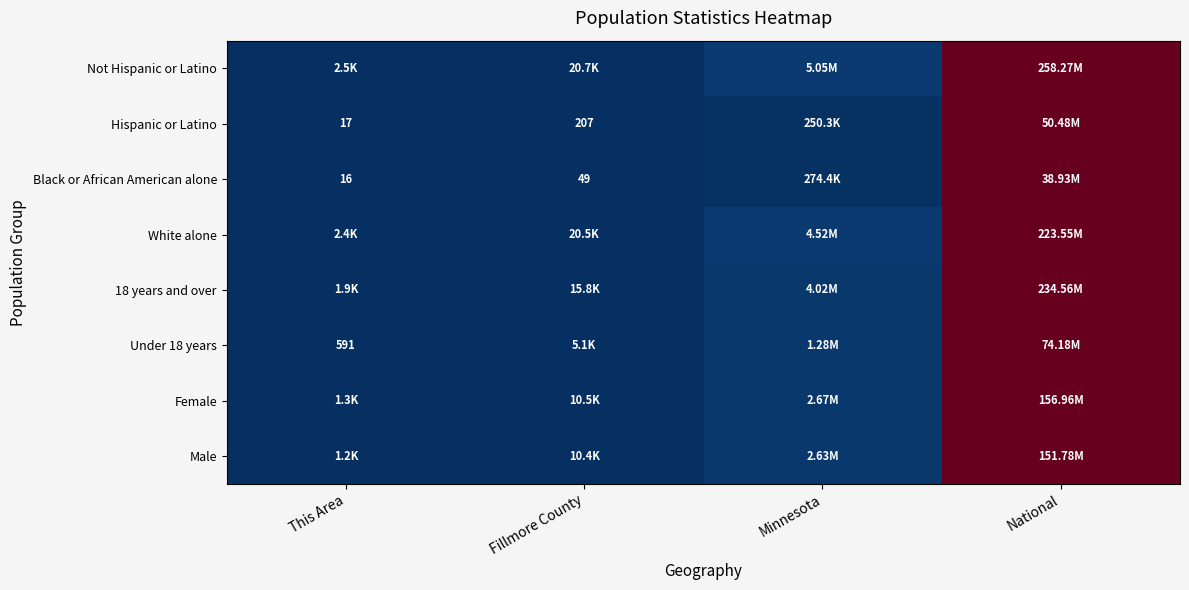

At how many categories does at least one series exceed 0?

3